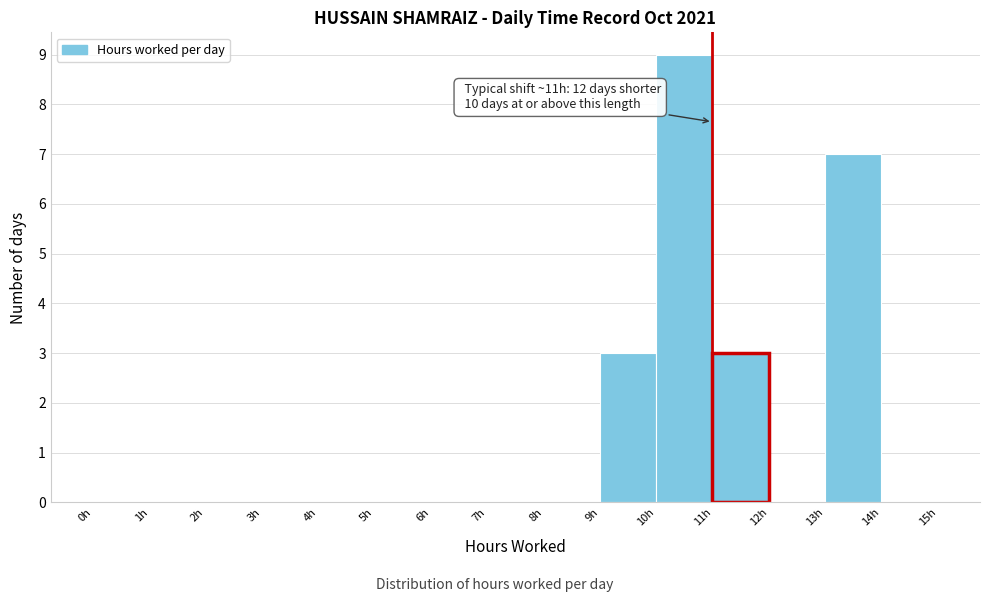

Over which range of the x-axis is the bar tallest?

10 to 11